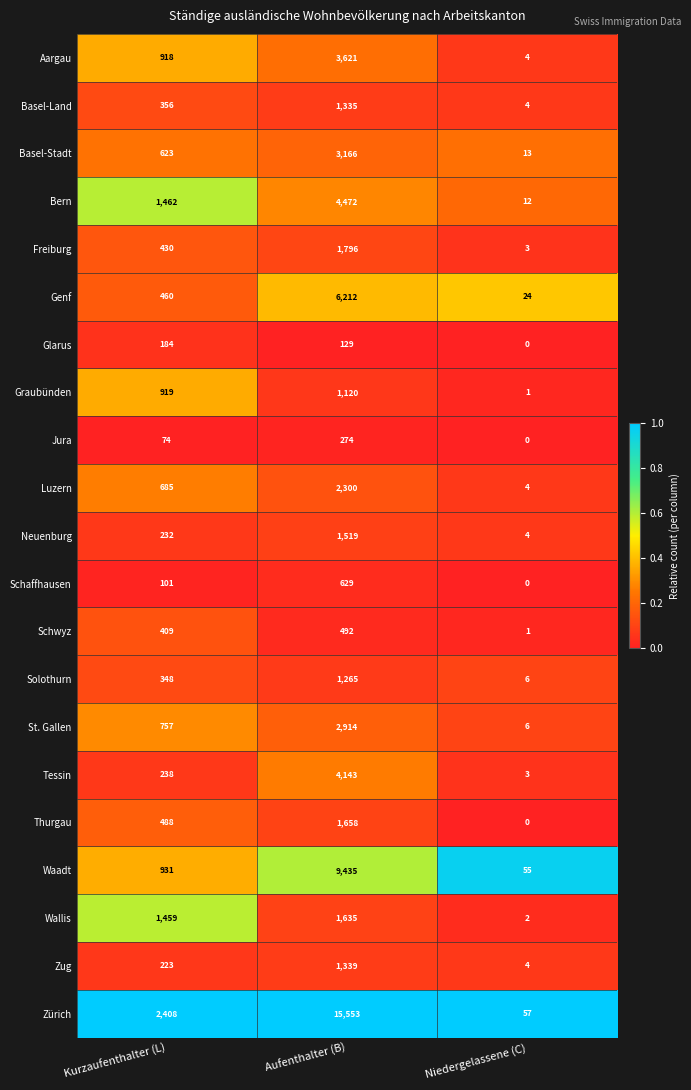

Where is Tessin nearest to the value 2073?

Kurzaufenthalter (L)